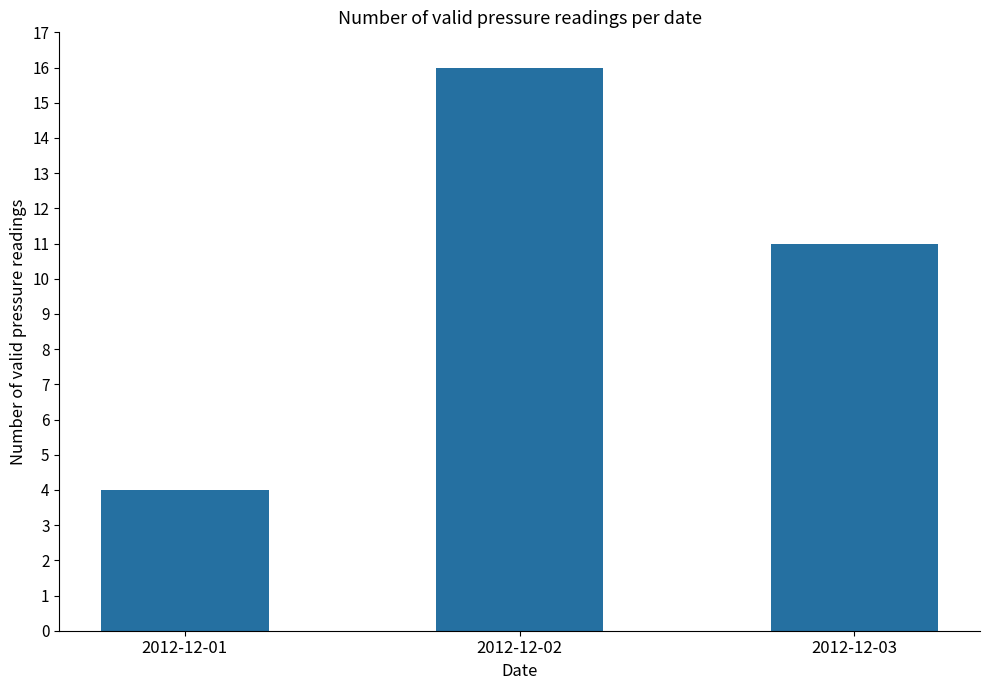

Reading left to right, extract all data points from this chart.

2012-12-01=4	2012-12-02=16	2012-12-03=11